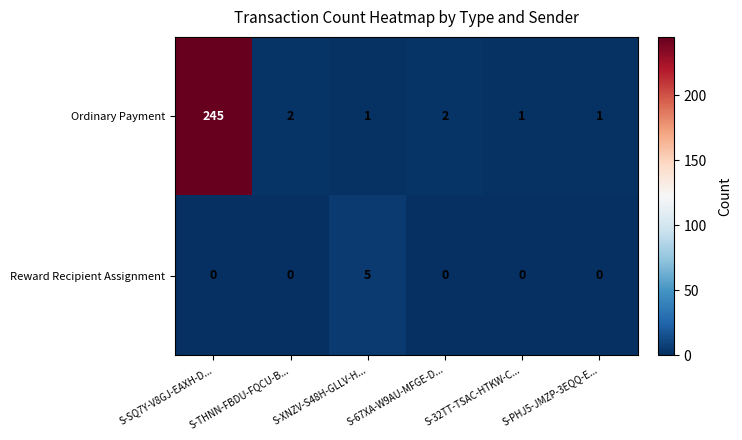

Which series has the largest total across all categories?

Ordinary Payment